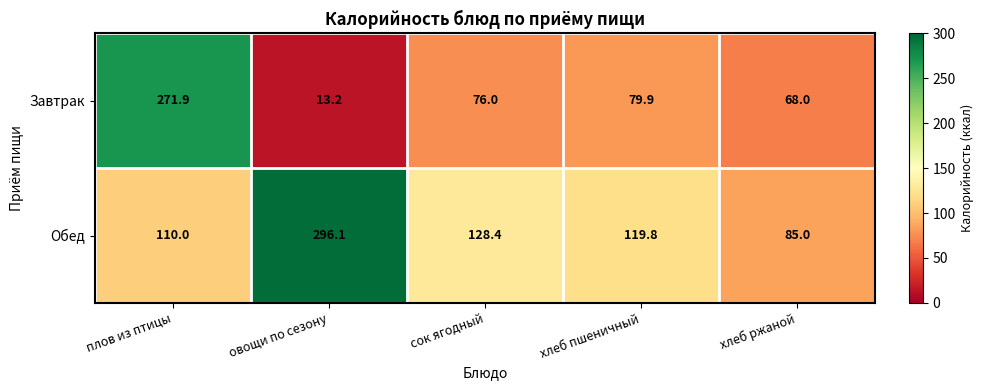

At which category does the chart reach its peak across all series?

овощи по сезону